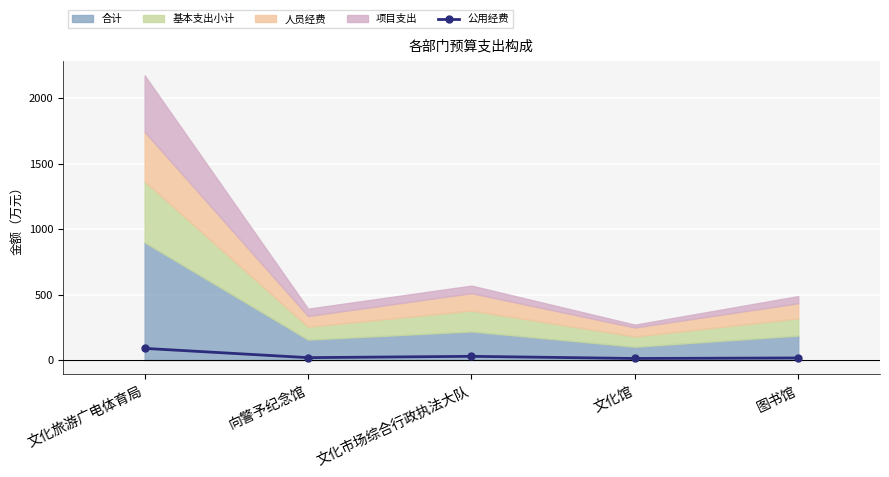

What is the difference between the maximum and minimum values?

77.2